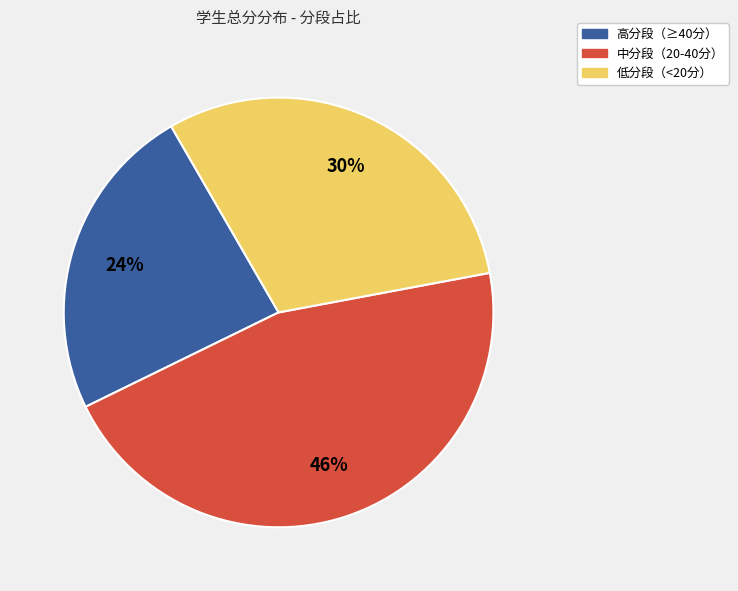

To the nearest percent, what is the difference between the largest and smallest slice percentages?

22%